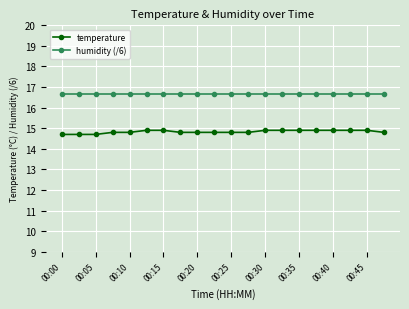

What is the sum of all humidity (/6) values?

333.0